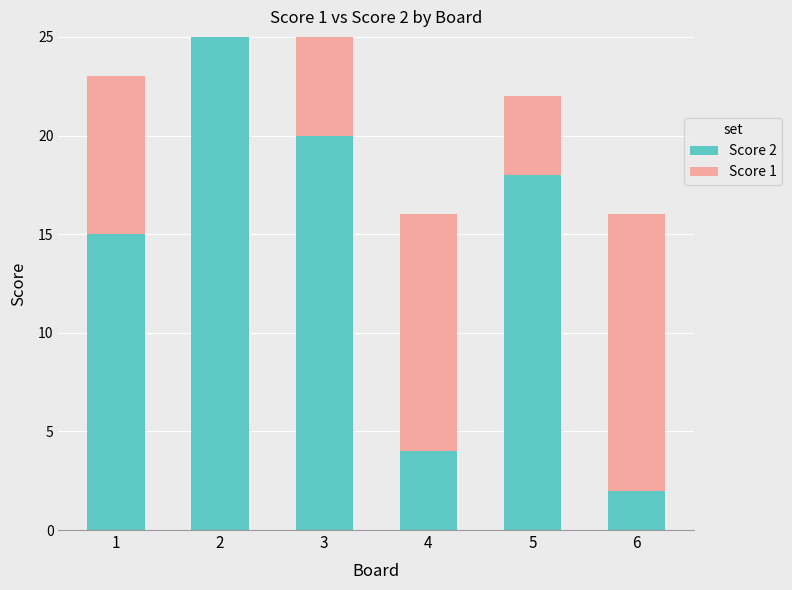

What are all the series names shown in the legend?

Score 2, Score 1